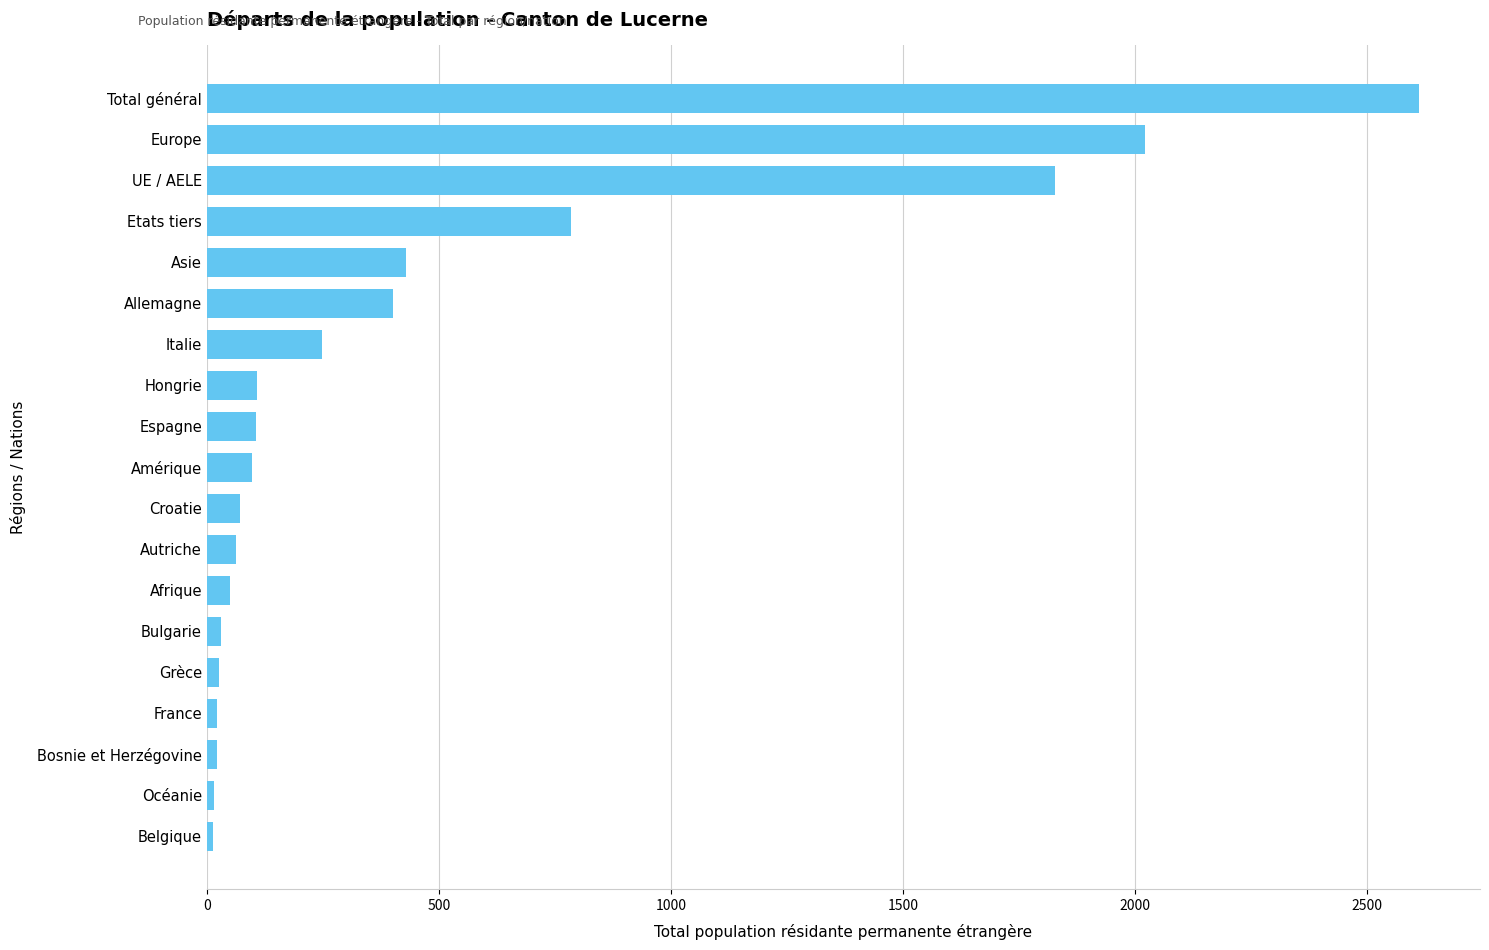

The chart shows a value of 1280 at Europe. True or false?

False